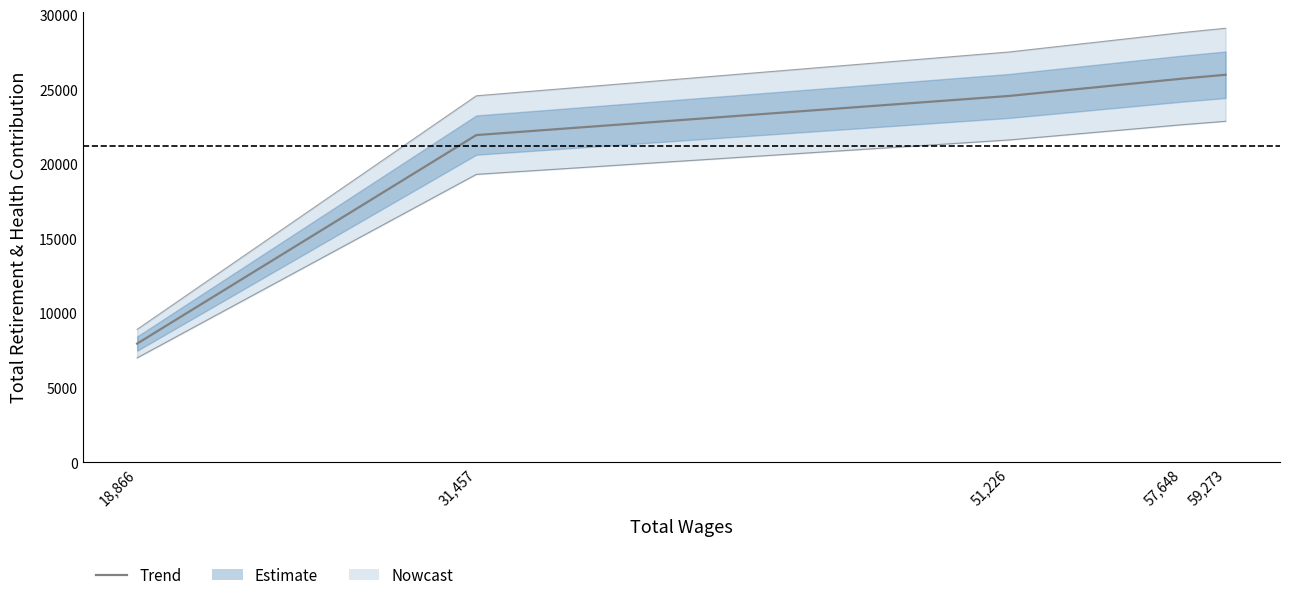

True or false: there are more than 1 points higher than both neighbors.

False